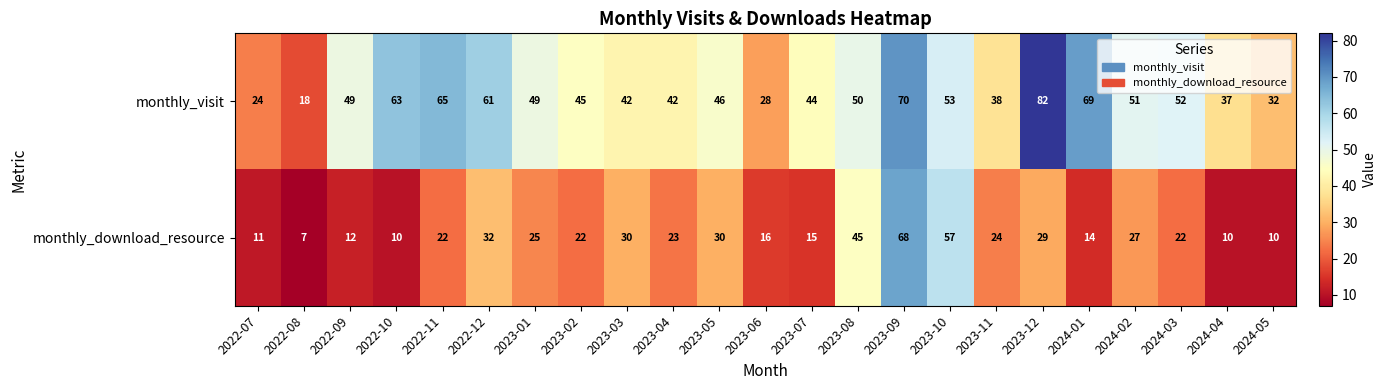

What is the difference between the highest and lowest values at 2023-09?

2